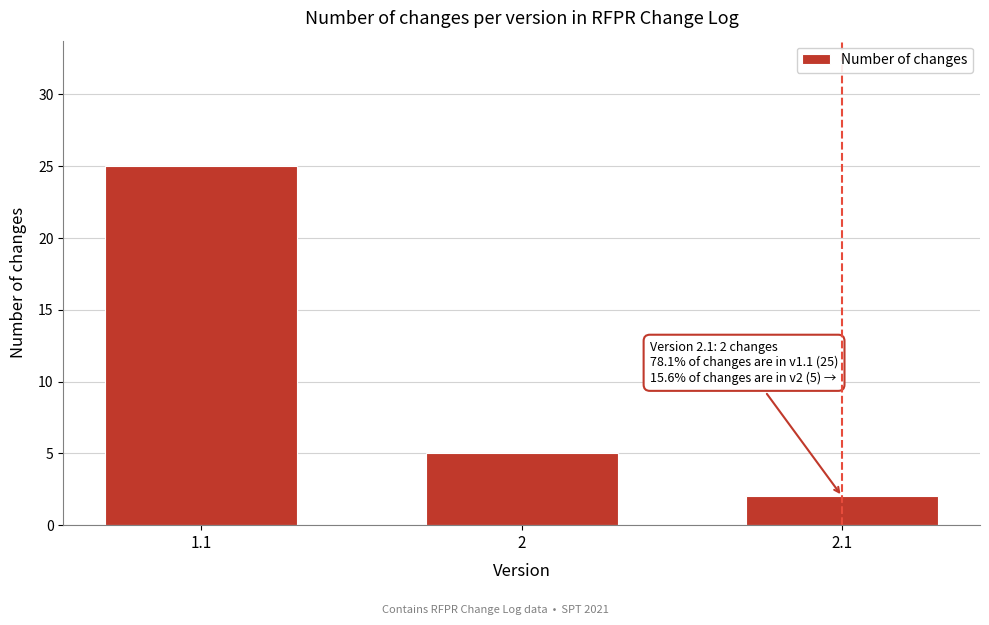

Reading left to right, what are all the values shown in this chart?

1.1=25	2=5	2.1=2